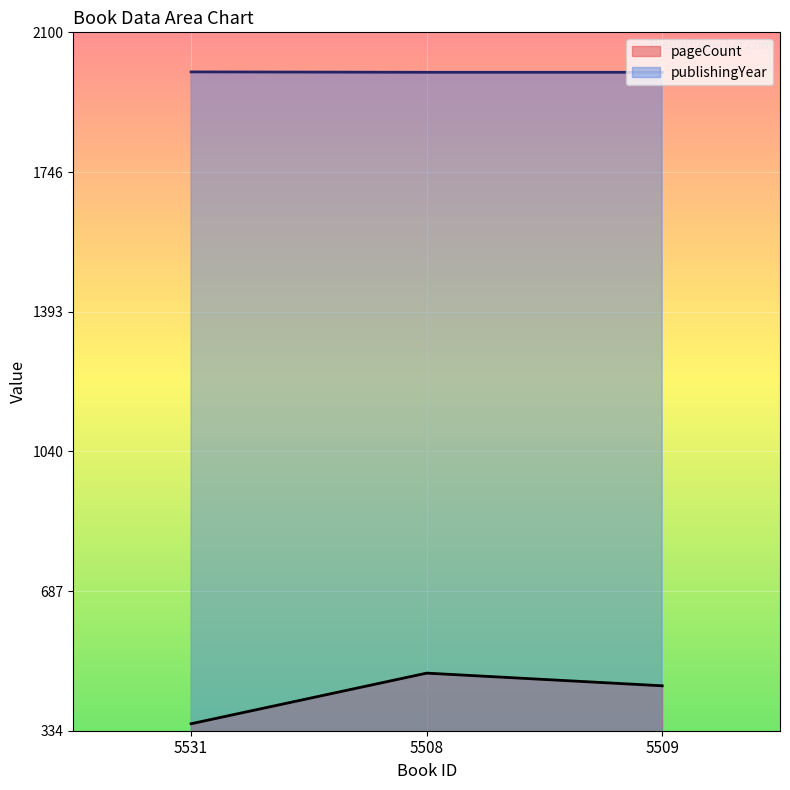

The publishingYear series shows 2612 at 5531. True or false?

False